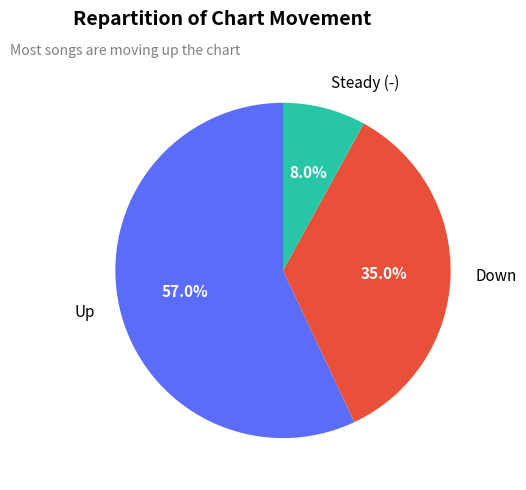

Does Up account for over 50% of the chart?

Yes